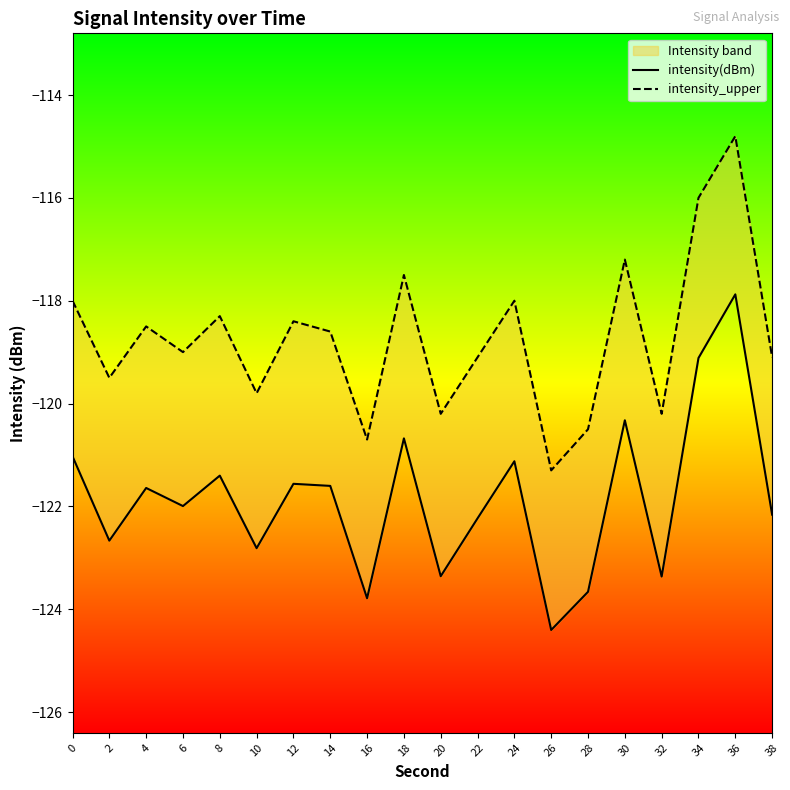

True or false: intensity(dBm) and intensity_upper intersect in this chart.

False